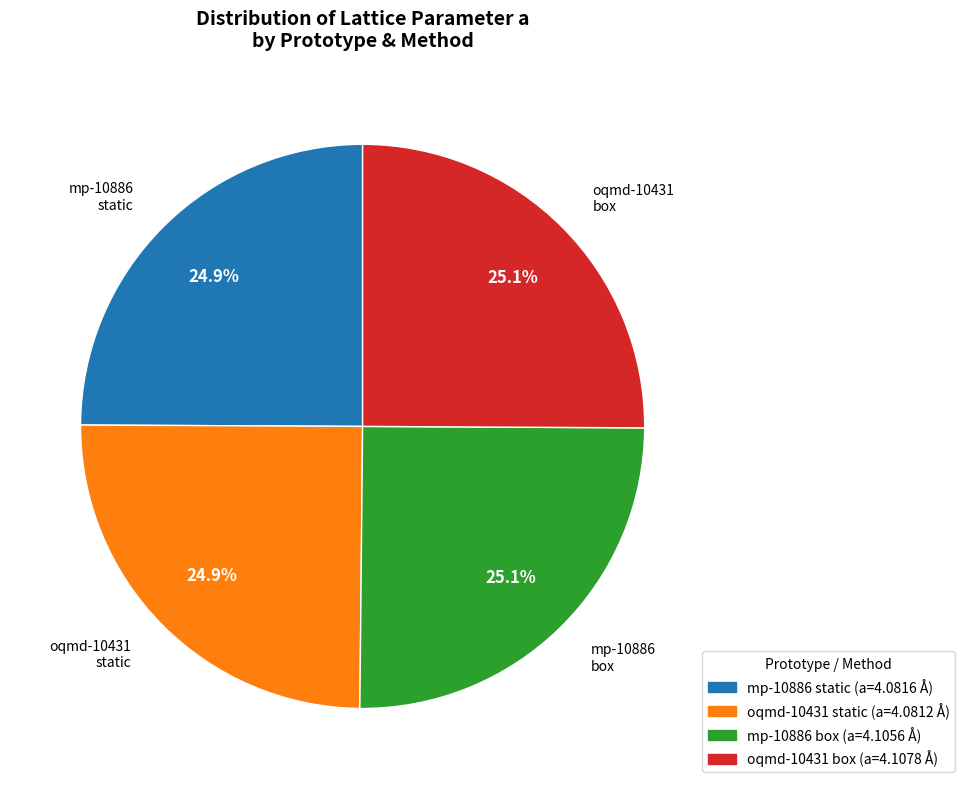

How much of the chart is everything except oqmd-10431 box?

74.9%